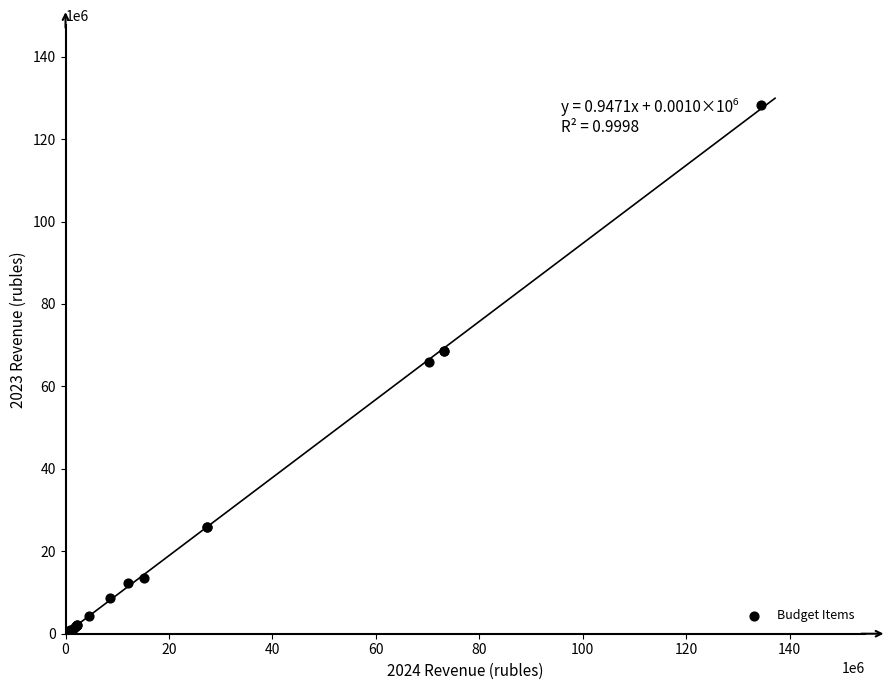

What Y value in the scatter plot is closest to 64239645?

65972000